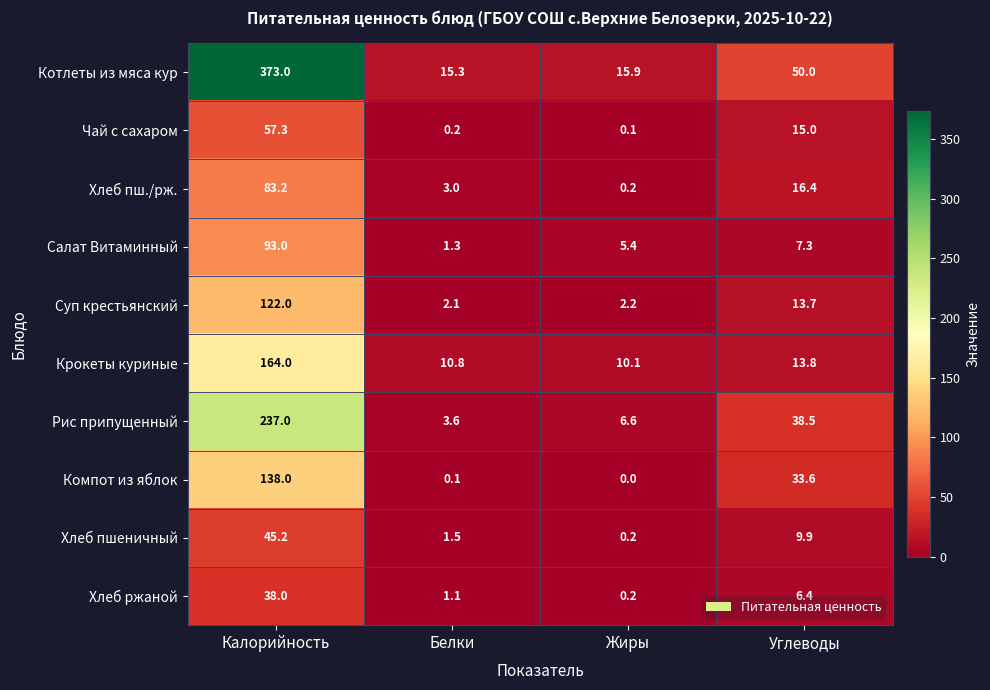

What is the difference between the Суп крестьянский values at Калорийность and Углеводы?

108.3